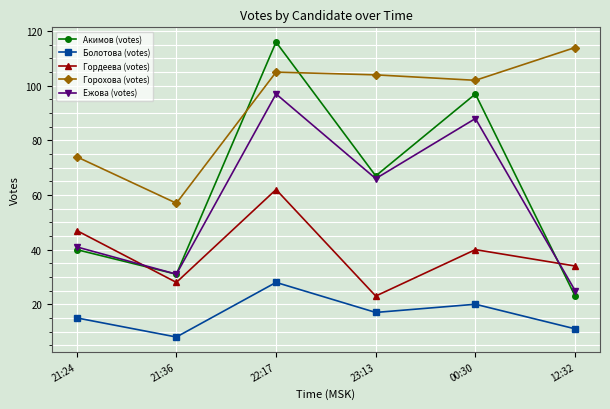

Where is Болотова (votes) nearest to the value 18?

23:13